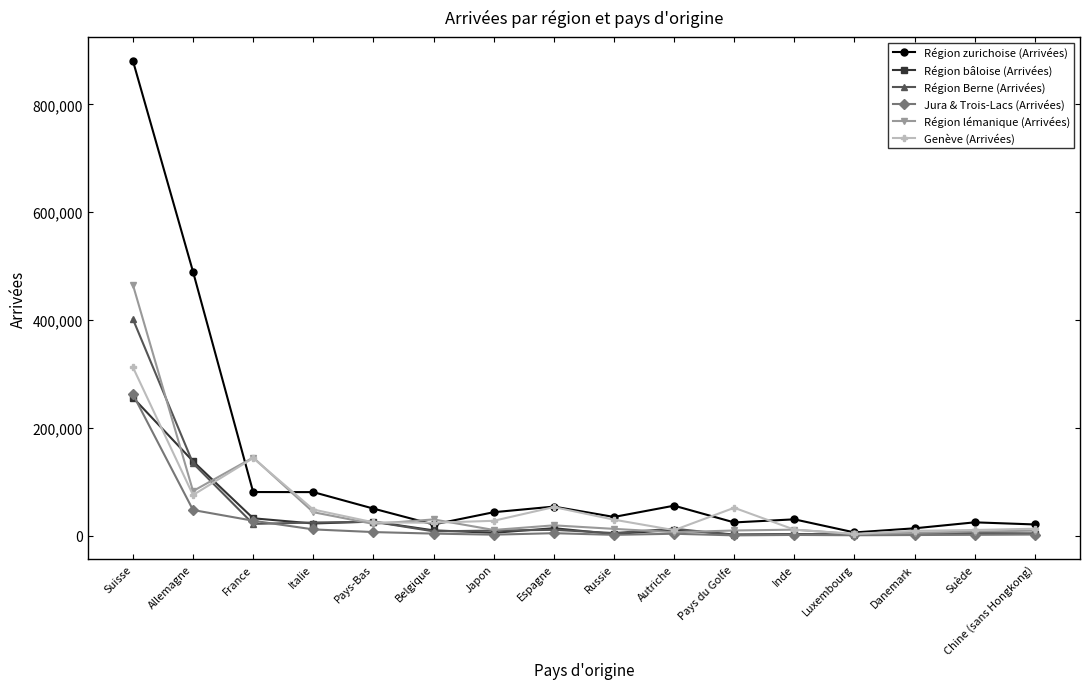

True or false: Région bâloise (Arrivées) has a value of 42902 at Allemagne.

False